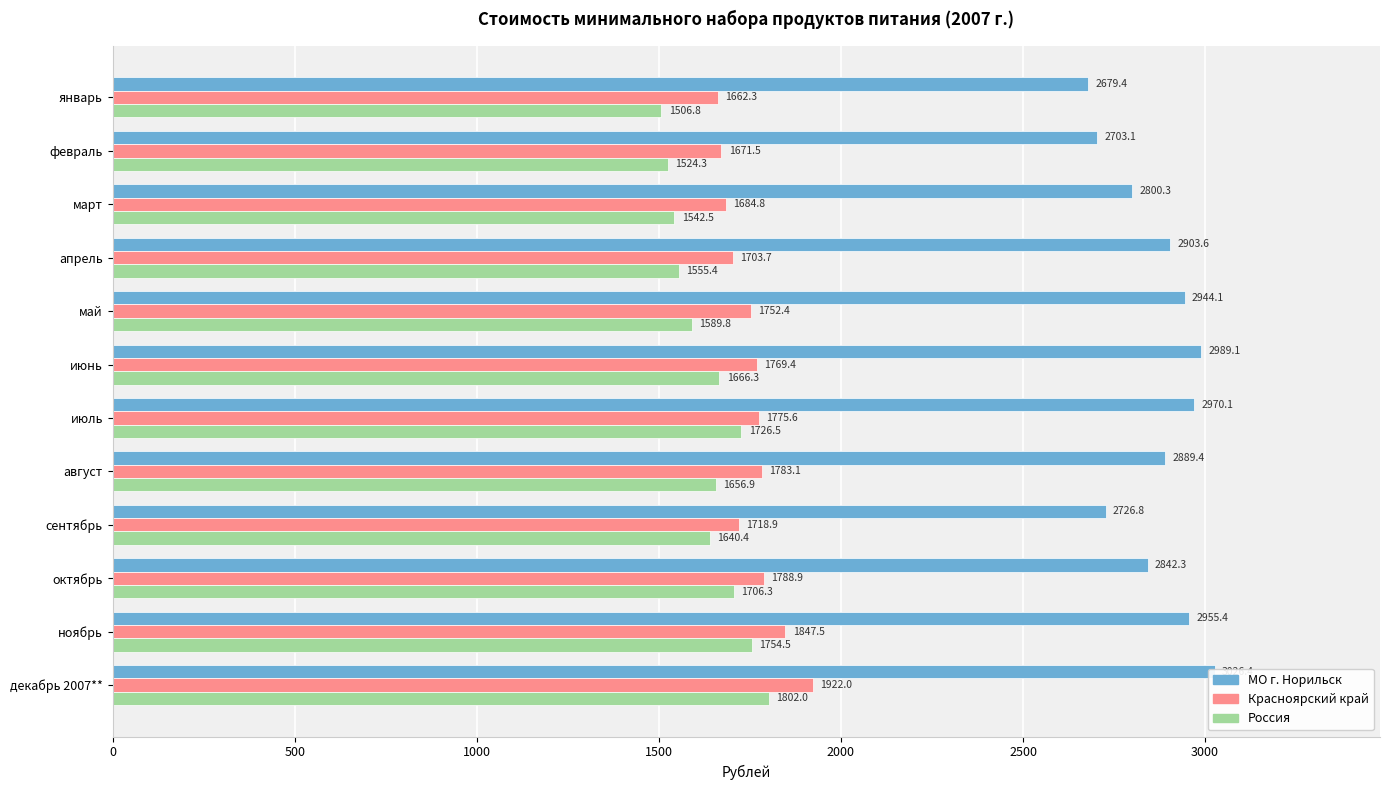

True or false: Красноярский край has a value of 1662.3 at январь.

True